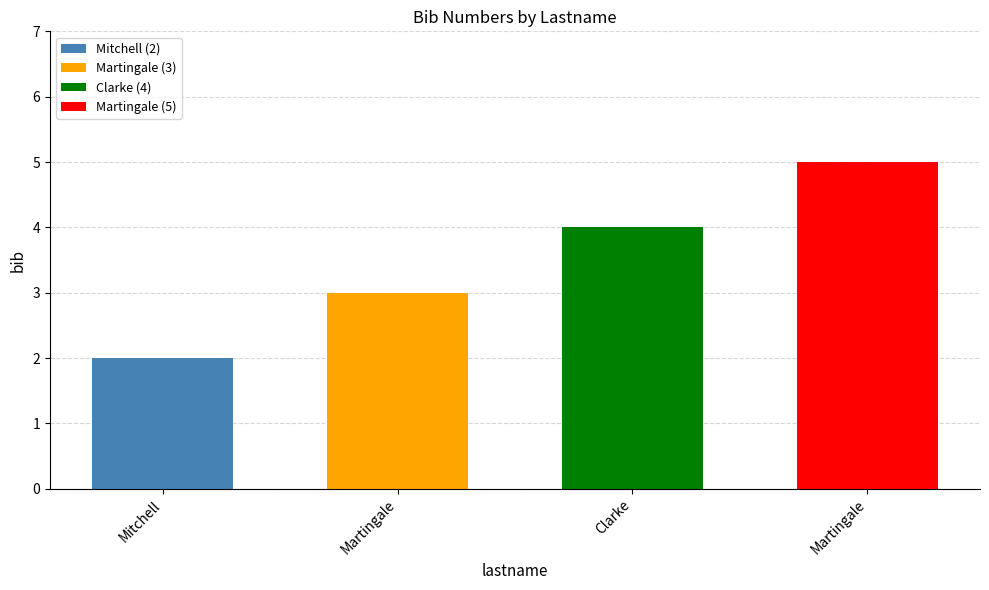

At which label is the value closest to 3?

Martingale